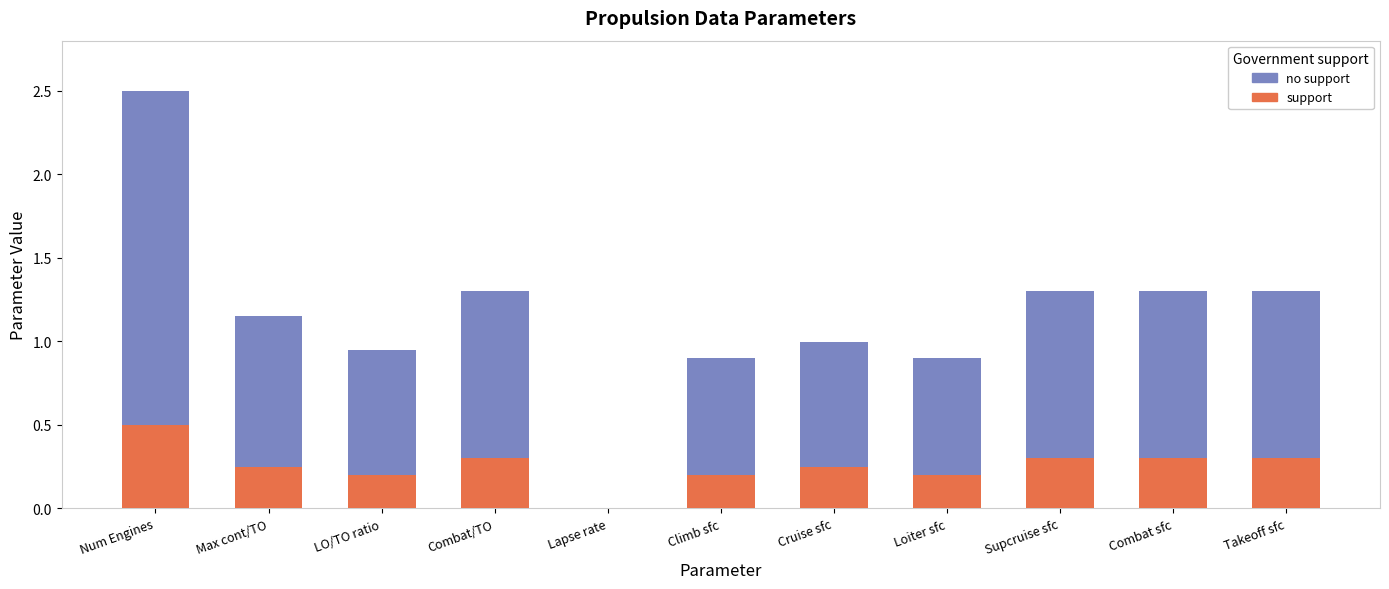

The value of support at Combat sfc is 0.3. True or false?

True